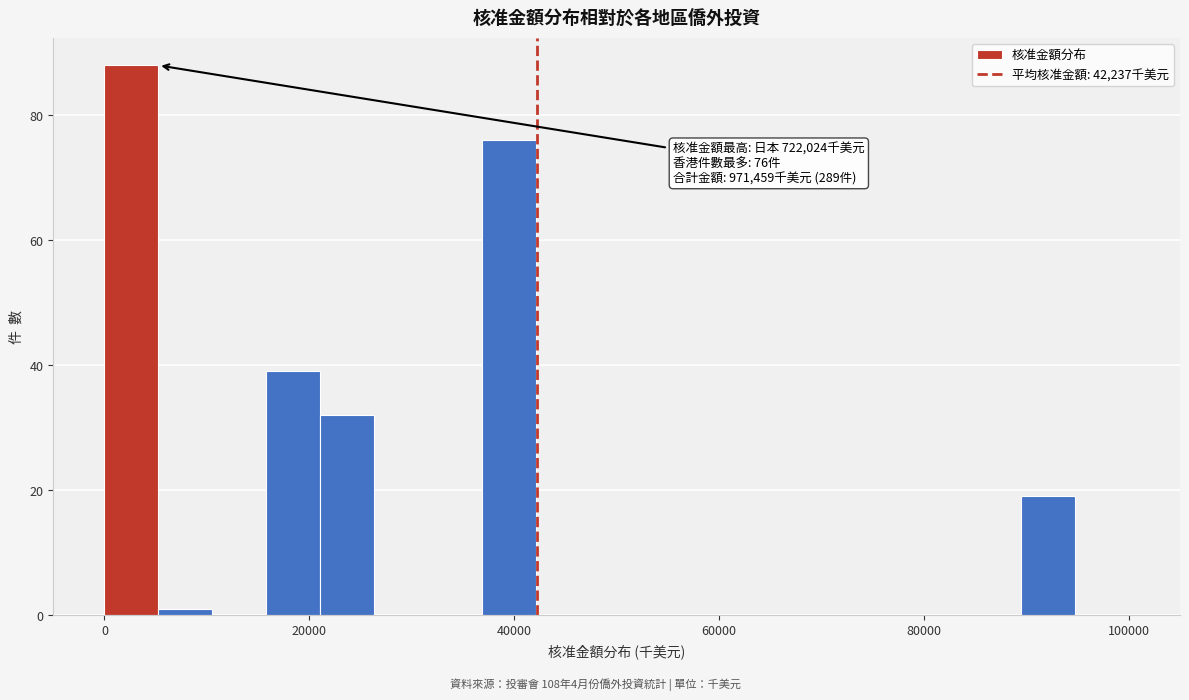

Around what value on the x-axis is the tallest bar? Give the approximate position of its centre, as read against the axis.

2000